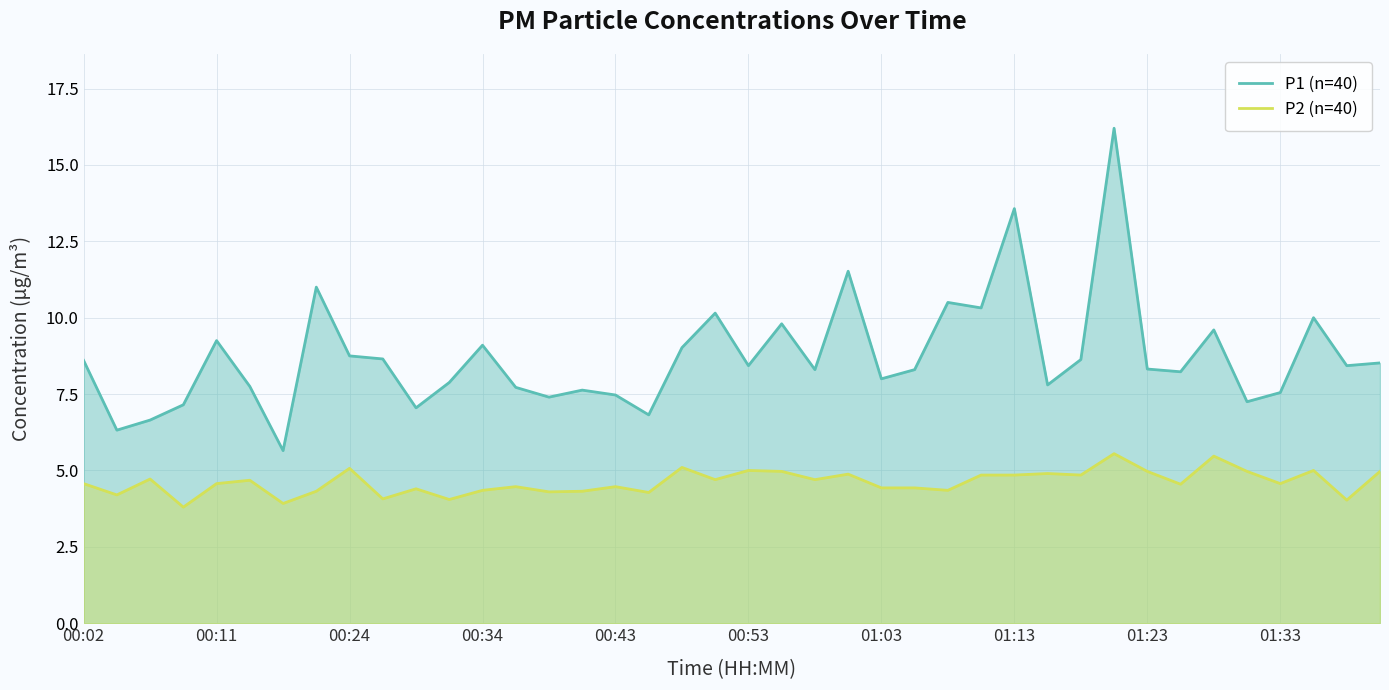

The P2 (n=40) series shows 4.3 at 00:34. True or false?

True